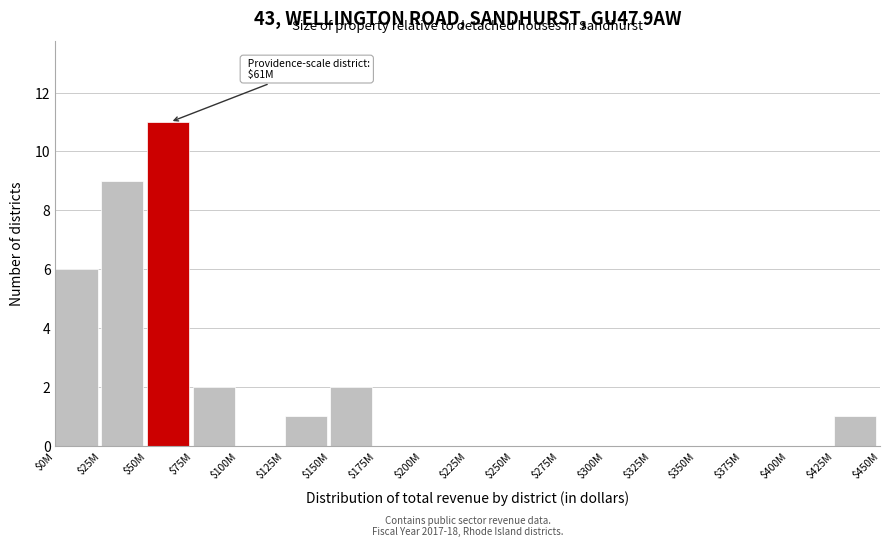

At which label is the value closest to 5?

$0M